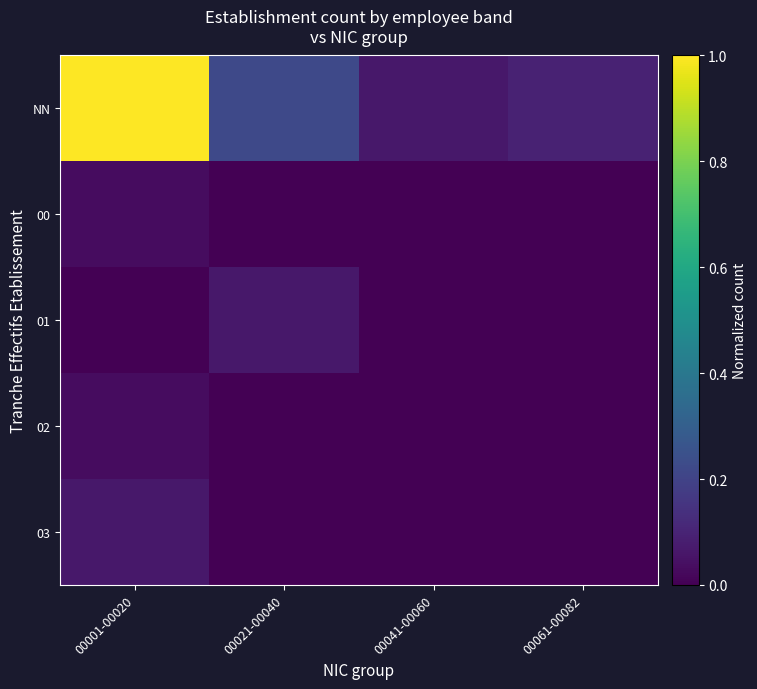

Which series has the largest total across all categories?

NN